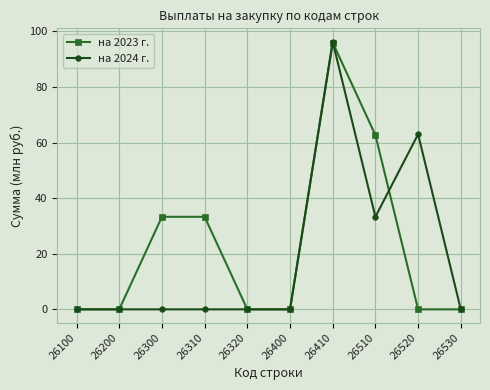

Reading right to left, list all the values displayed in this chart.

на 2023 г.: 26530=0.0	26520=0.0	26510=62.7	26410=96.0	26400=0.0	26320=0.0	26310=33.3	26300=33.3	26200=0.0	26100=0.0
на 2024 г.: 26530=0.0	26520=63.0	26510=33.3	26410=96.3	26400=0.0	26320=0.0	26310=0.0	26300=0.0	26200=0.0	26100=0.0